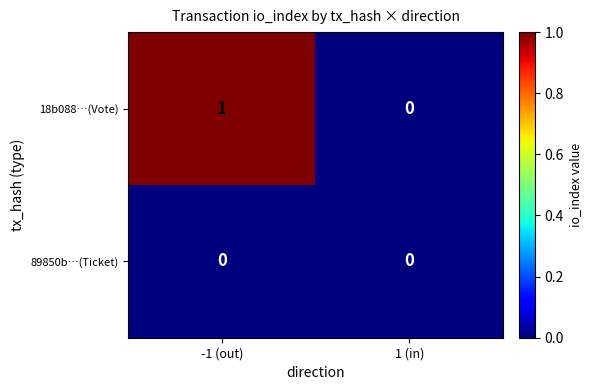

Which series changed the most between -1 (out) and 1 (in)?

18b088…(Vote)